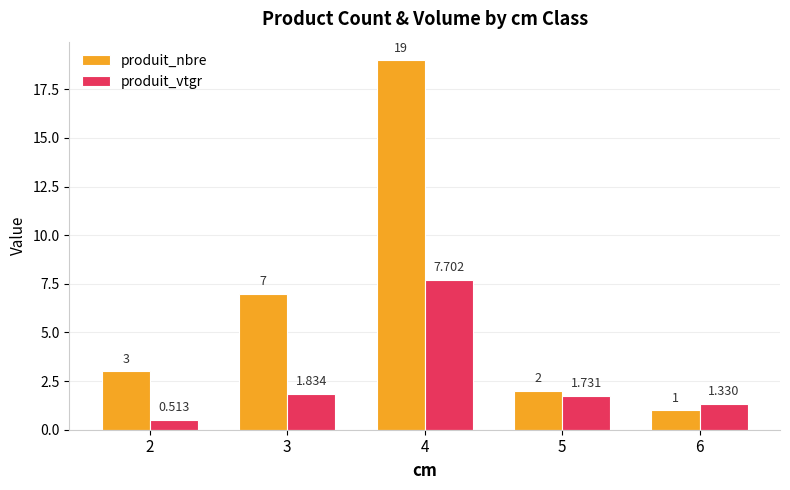

Rank the series at 6 from highest to lowest value.

produit_vtgr, produit_nbre